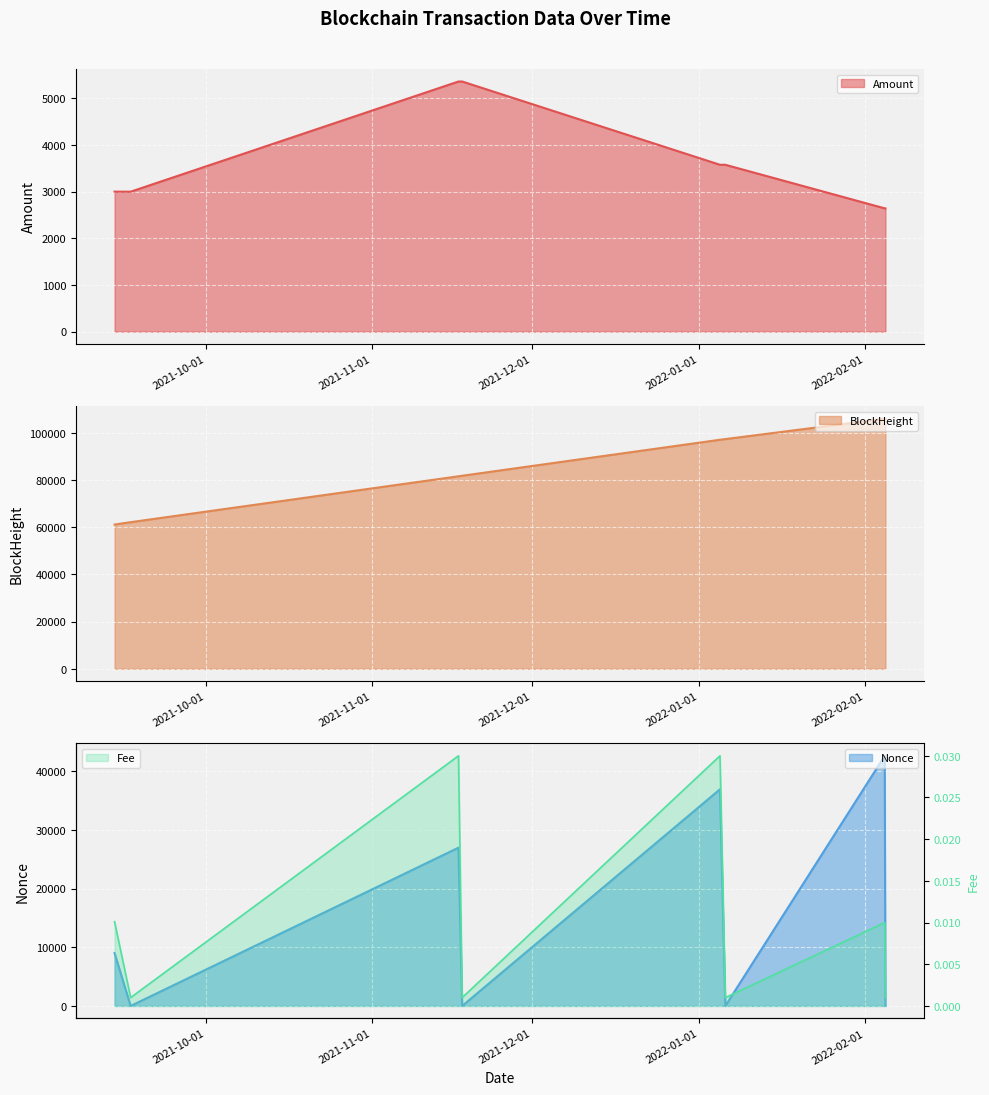

True or false: Amount line has more than 1 points higher than both neighbors.

False